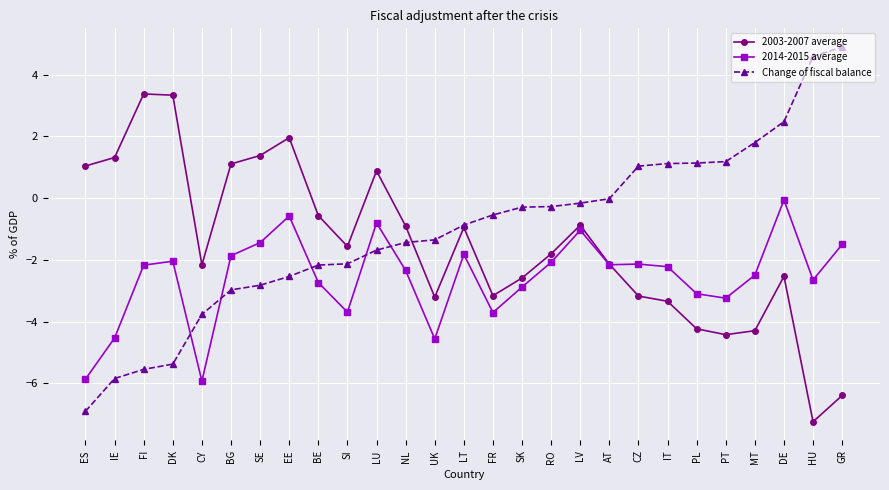

What position from the left is PL?

22